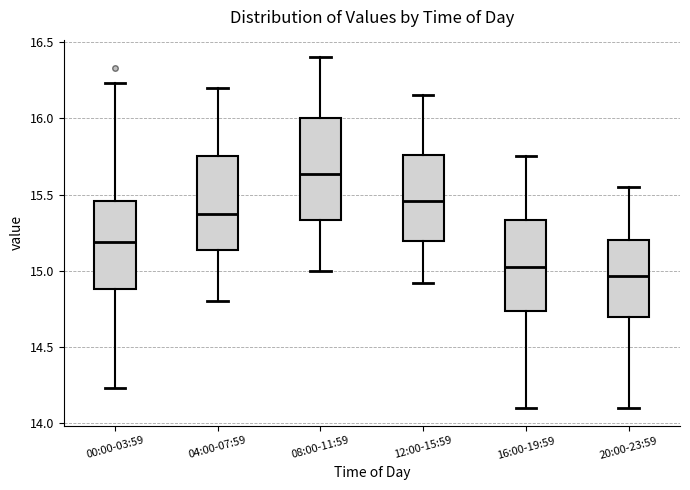

Which box has the lowest median line?

20:00-23:59